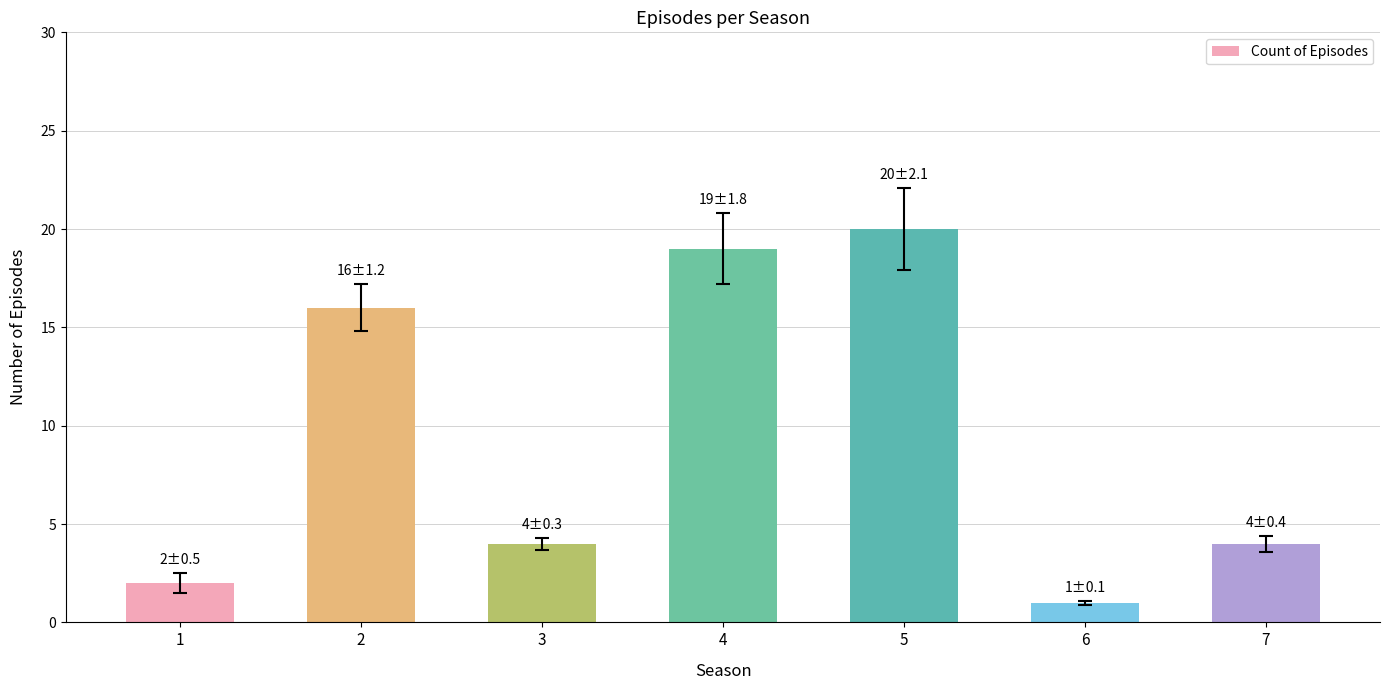

What is the average value?

9